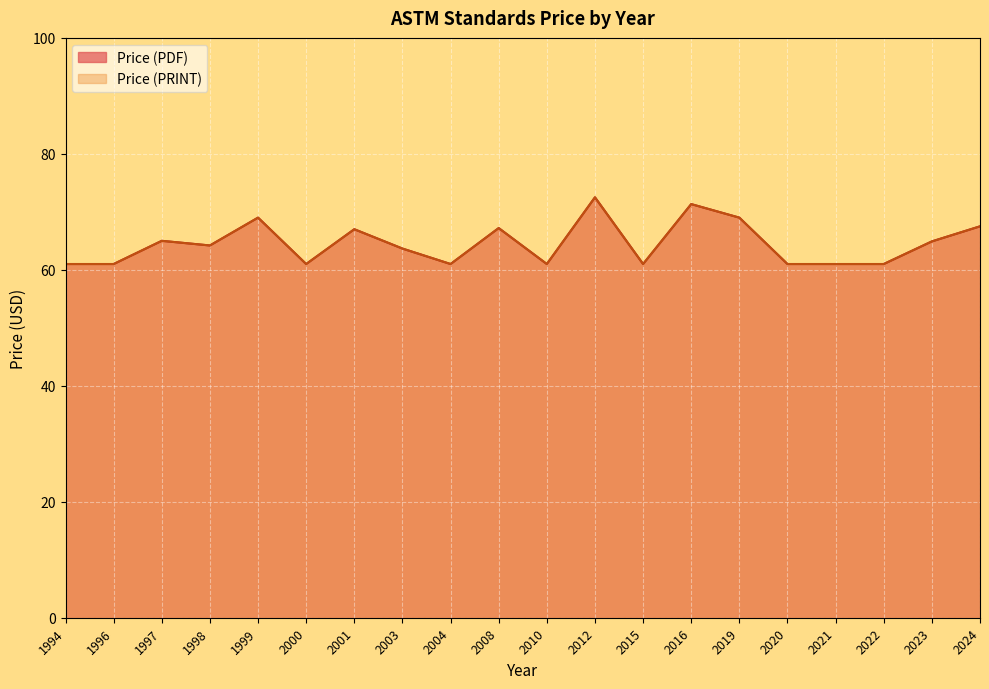

What value does the Price (PRINT) series have at 2023, to the nearest 10?

60